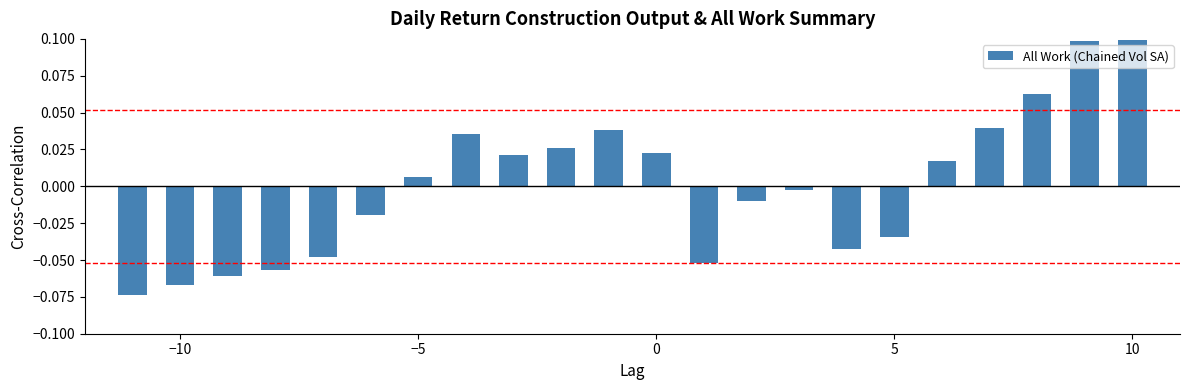

Where does the data first go above 0?

−5